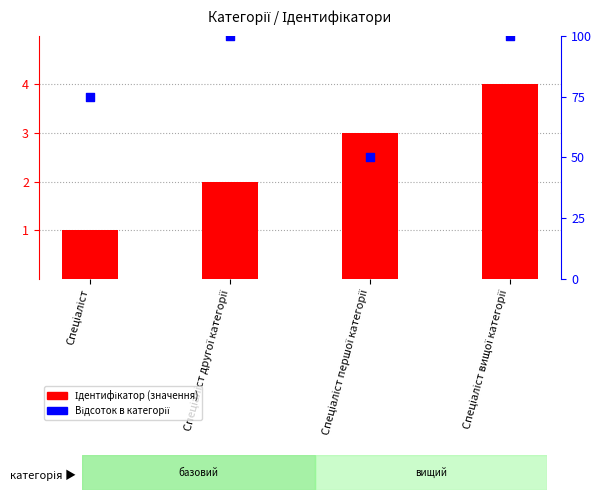

Which series has the largest total across all categories?

Відсоток категорії